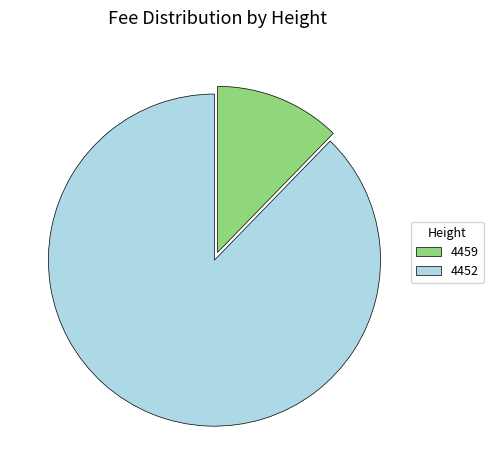

Does 4452 account for over 50% of the chart?

Yes